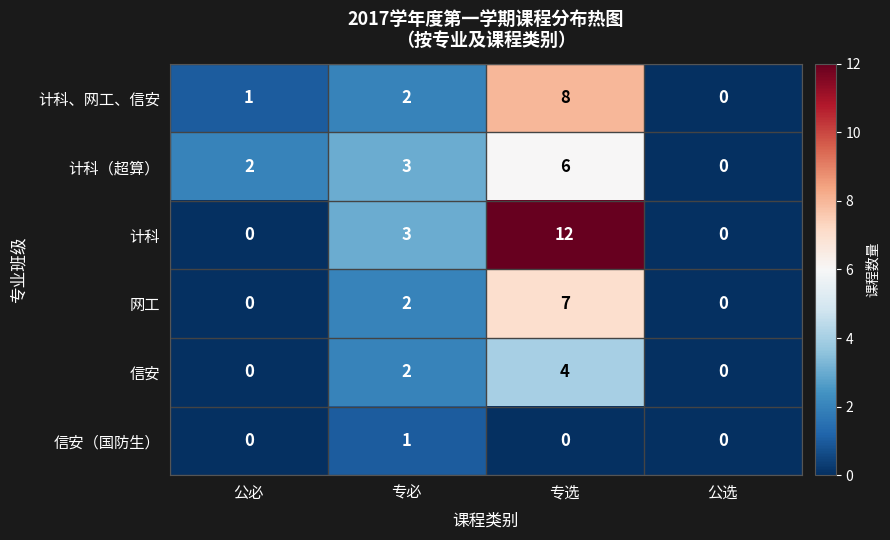

Reading left to right, what are all the values shown in this chart?

计科、网工、信安: 1	2	8	0
计科（超算）: 2	3	6	0
计科: 0	3	12	0
网工: 0	2	7	0
信安: 0	2	4	0
信安（国防生）: 0	1	0	0